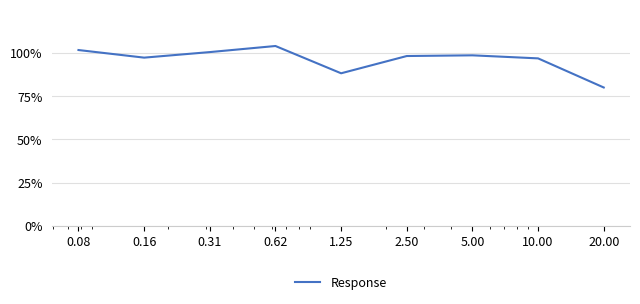

What is the minimum value shown in the chart?

79.9